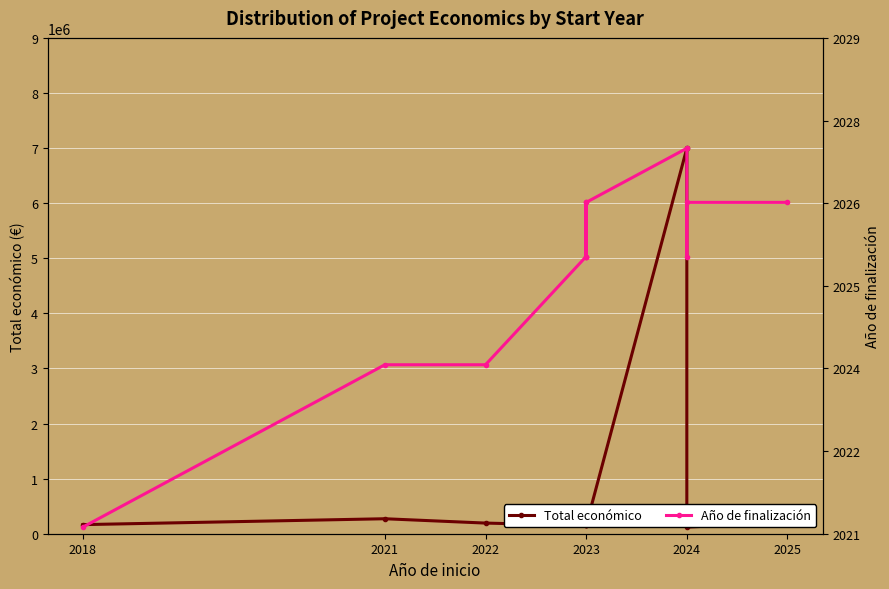

Is it true that Total económico equals 271917.0 at 2021?

True